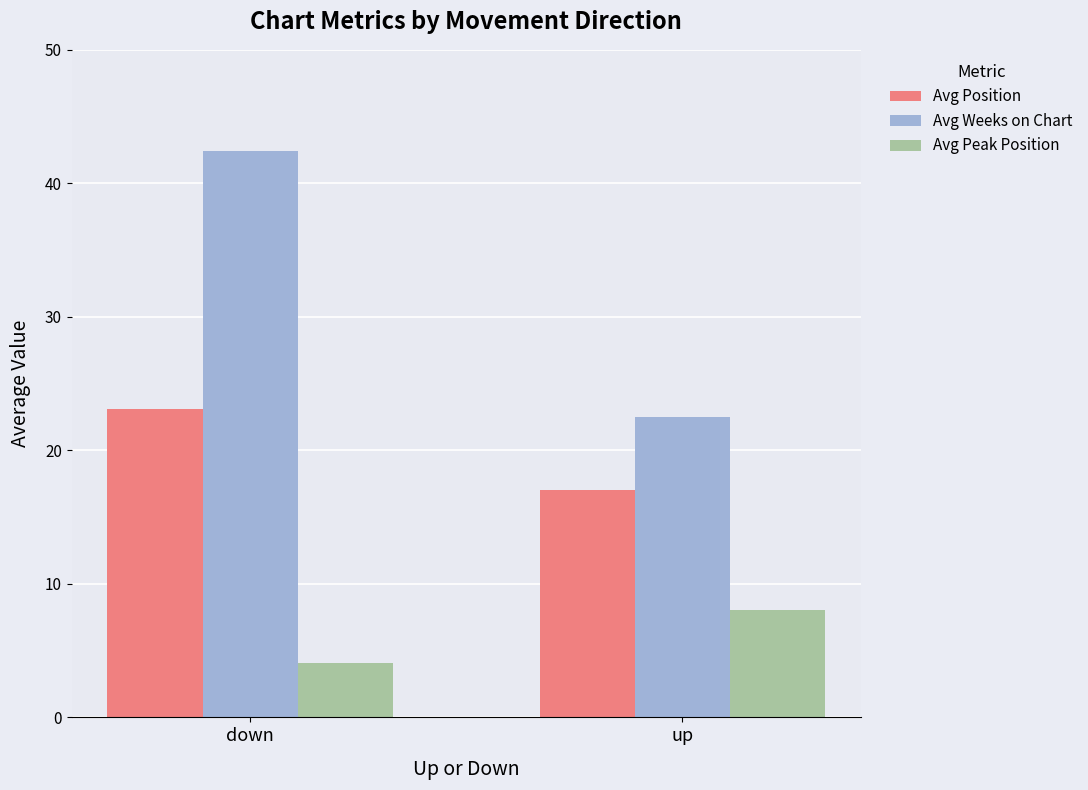

How many bars are there in each group?

3